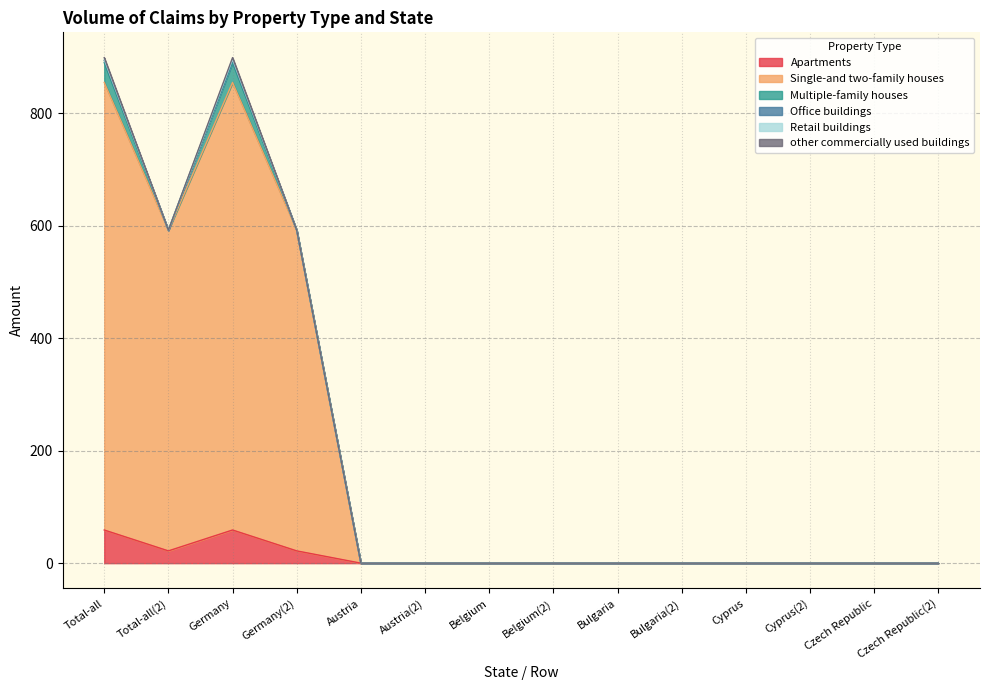

How many categories are shown in the chart?

14